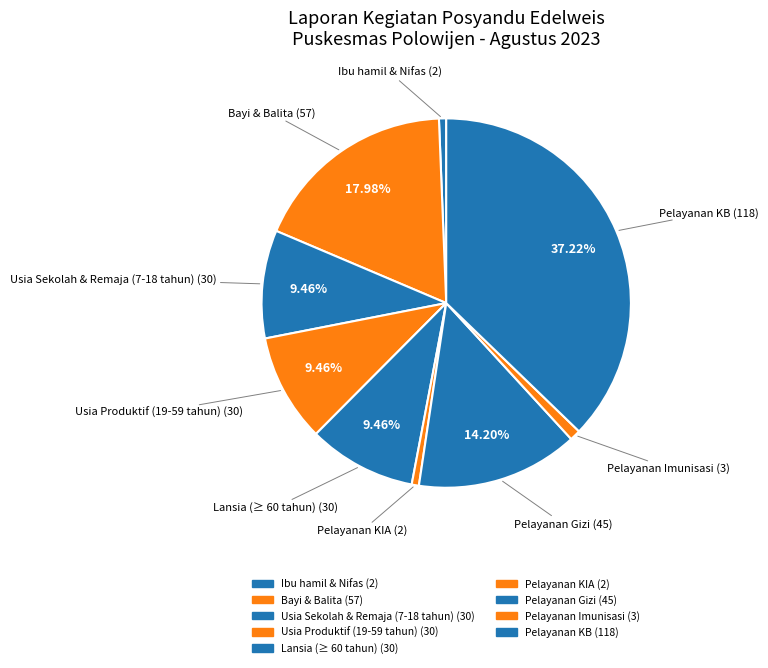

To the nearest percent, what is the difference between the largest and smallest slice percentages?

37%